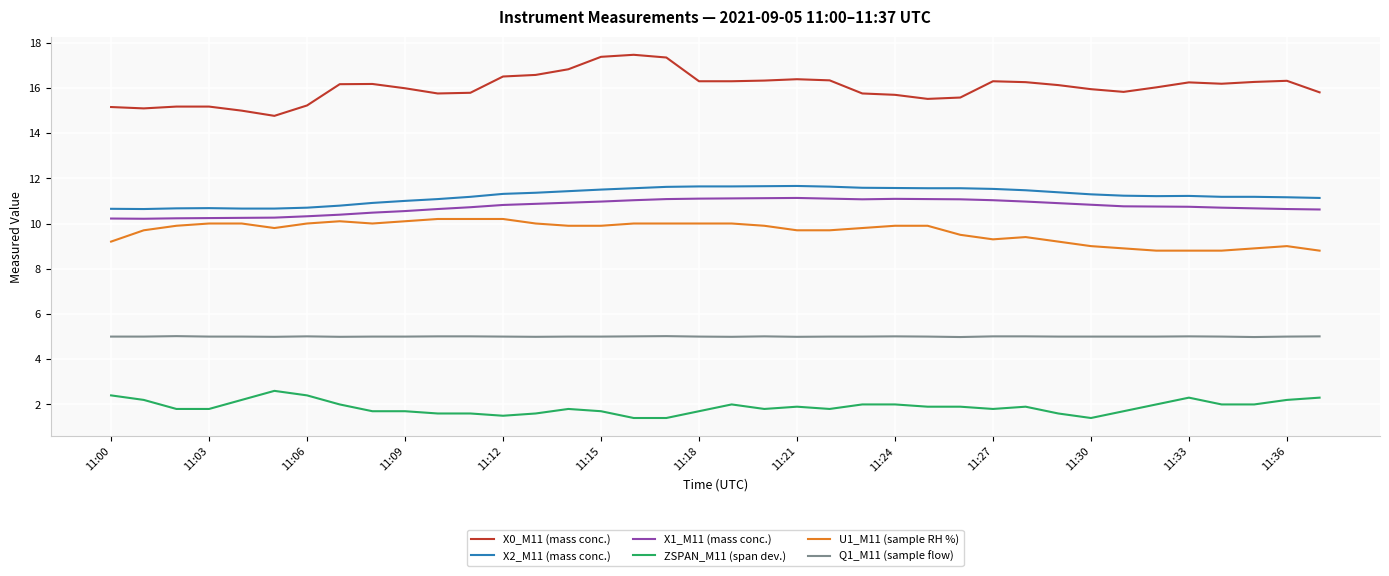

True or false: X1_M11 (mass conc.) and X2_M11 (mass conc.) intersect in this chart.

False